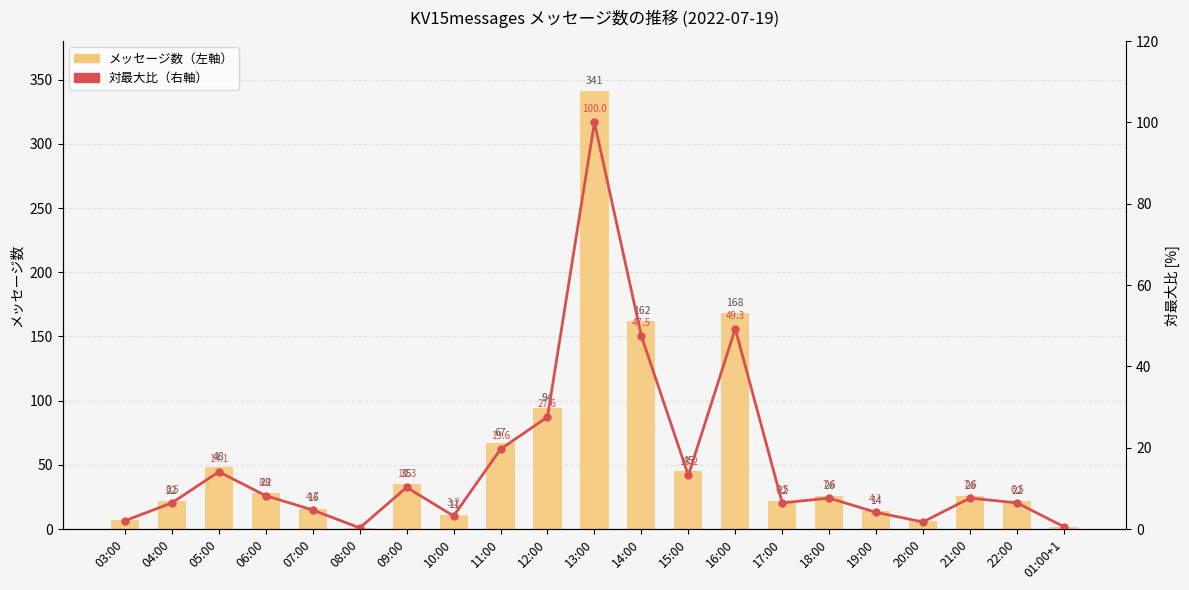

List the series in order of their peak value, highest first.

メッセージ数（左軸）, 対最大比（右軸）